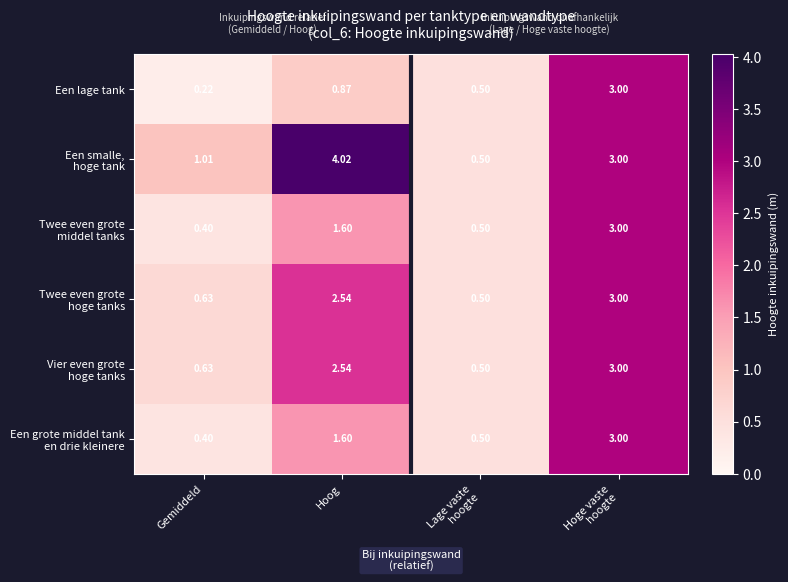

At which category does the chart reach its minimum across all series?

Gemiddeld